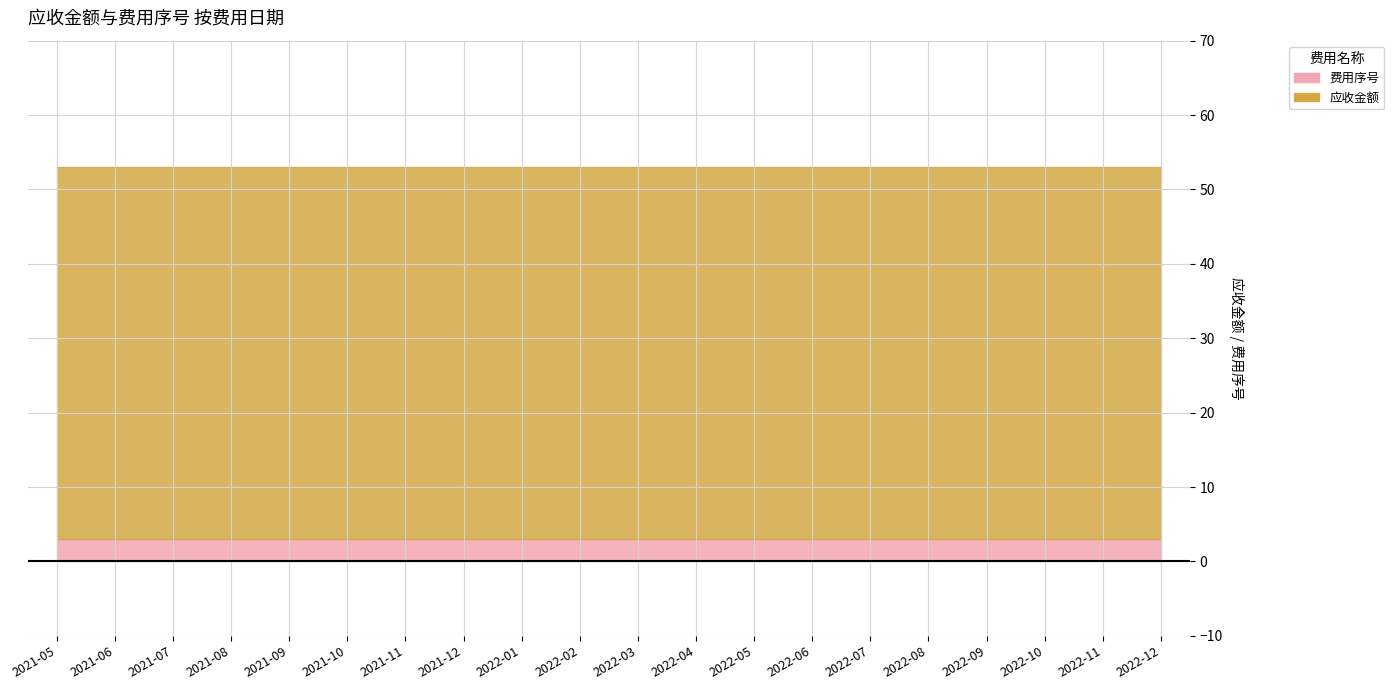

Which label corresponds to the largest value in the chart?

2021-05